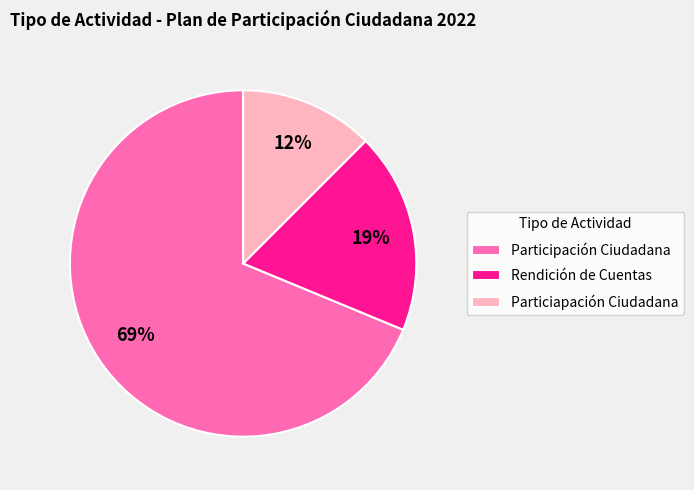

Which slice is the smallest?

Particiapación Ciudadana